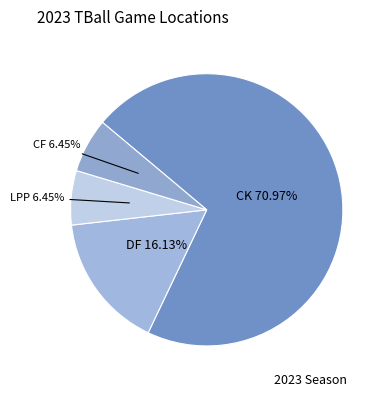

Count the number of slices in the pie.

4